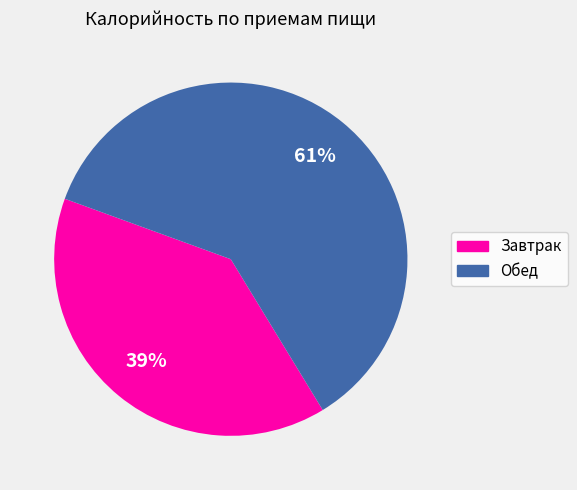

Rank the categories by value from highest to lowest.

Обед, Завтрак